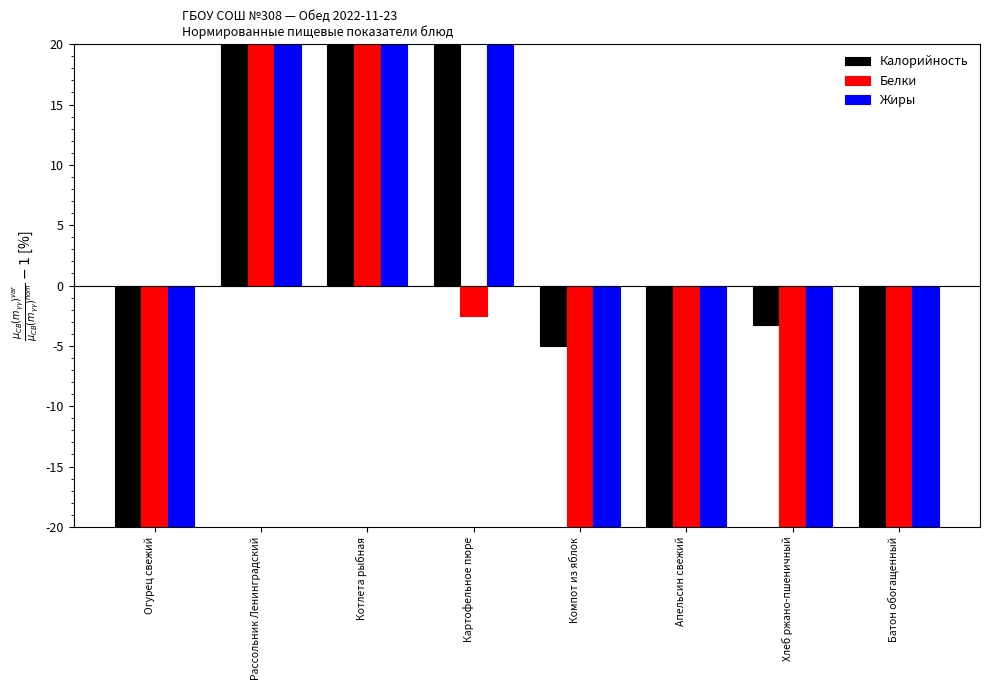

Which series changed the most between Апельсин свежий and Батон обогащенный?

Калорийность